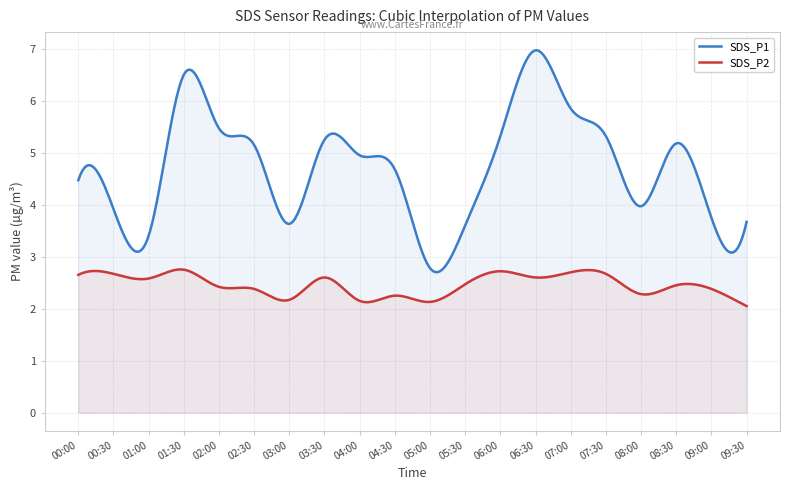

The SDS_P2 series shows 0.5 at 05:30. True or false?

False